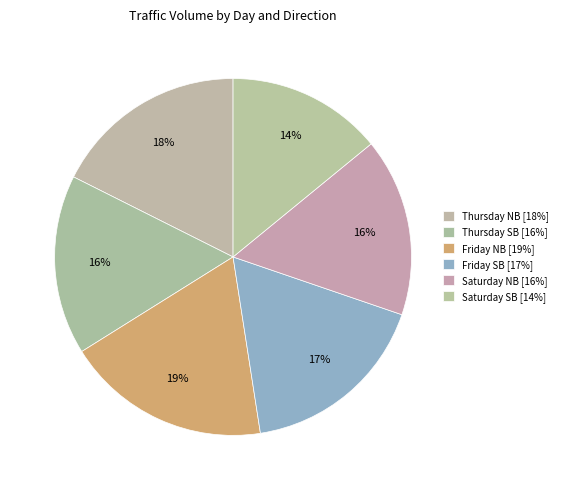

The Friday SB slice represents 17% of the pie. True or false?

True